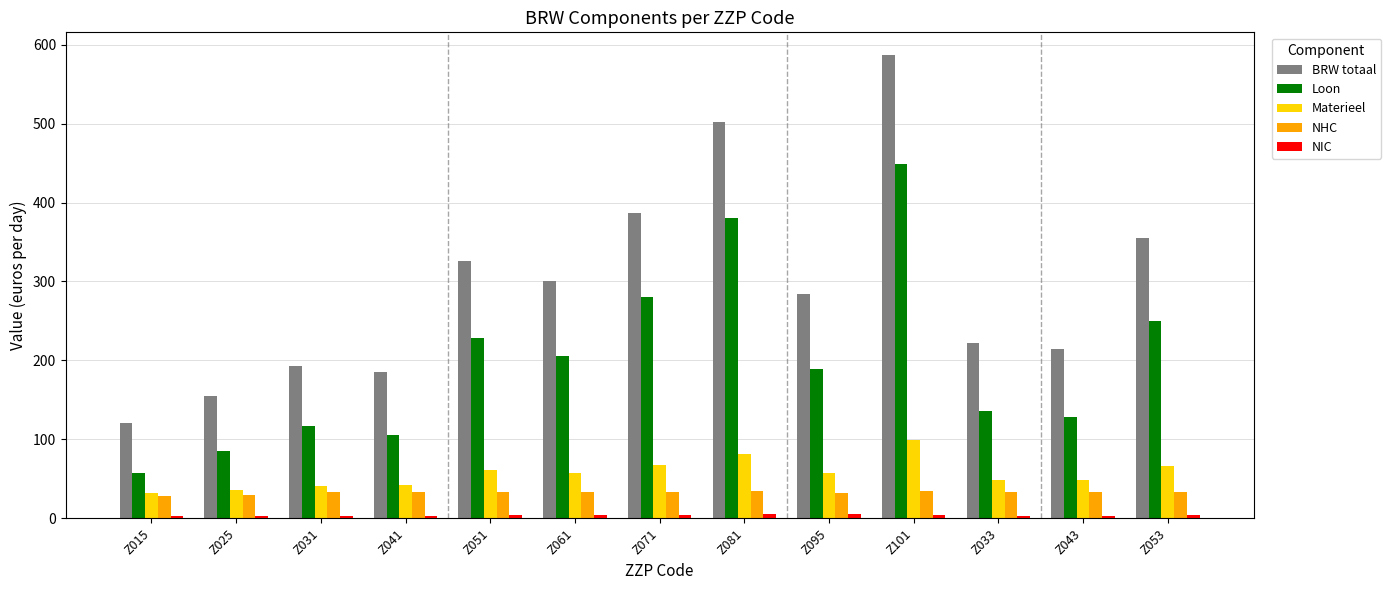

At which label does Materieel reach its peak?

Z101